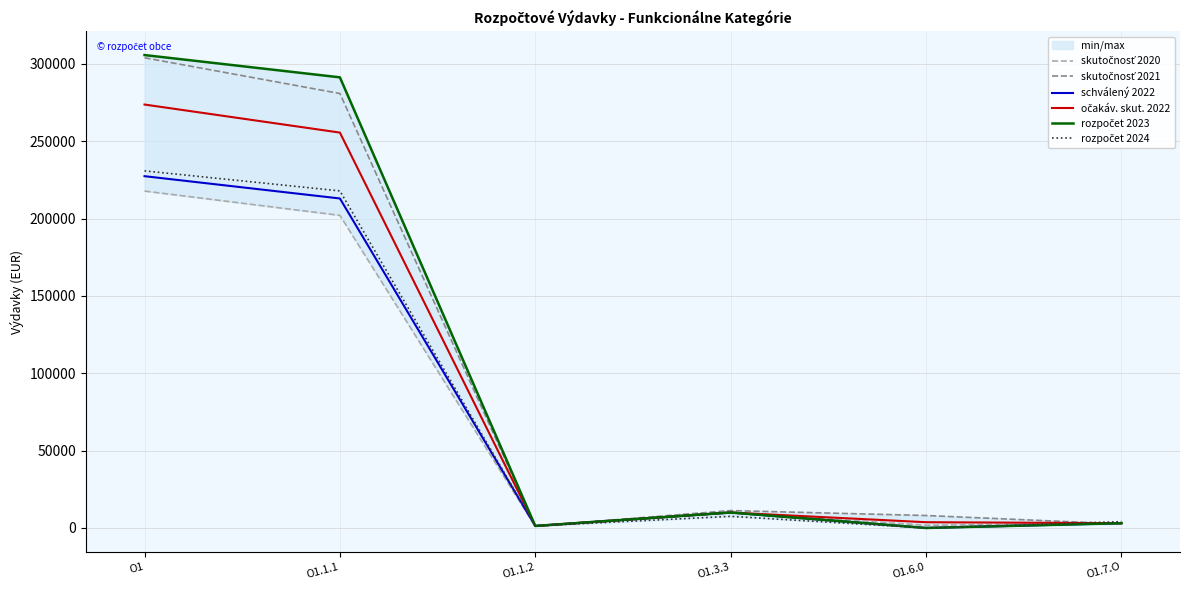

Is the value of rozpočet 2024 at O1.1.1 greater than the value of rozpočet 2023 at O1.1.2?

Yes